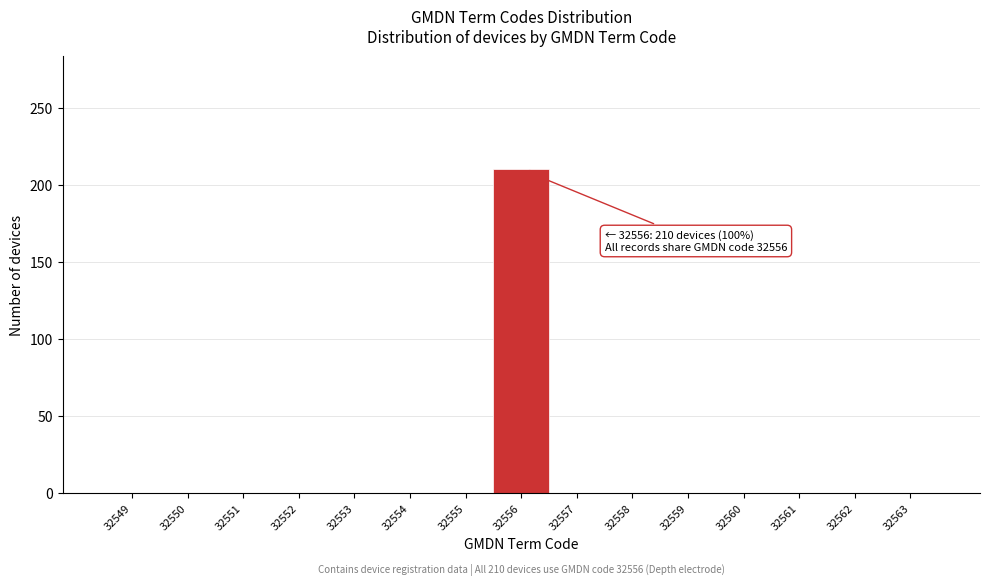

Reading right to left, transcribe all the data shown in this chart.

32563=0	32562=0	32561=0	32560=0	32559=0	32558=0	32557=0	32556=210	32555=0	32554=0	32553=0	32552=0	32551=0	32550=0	32549=0